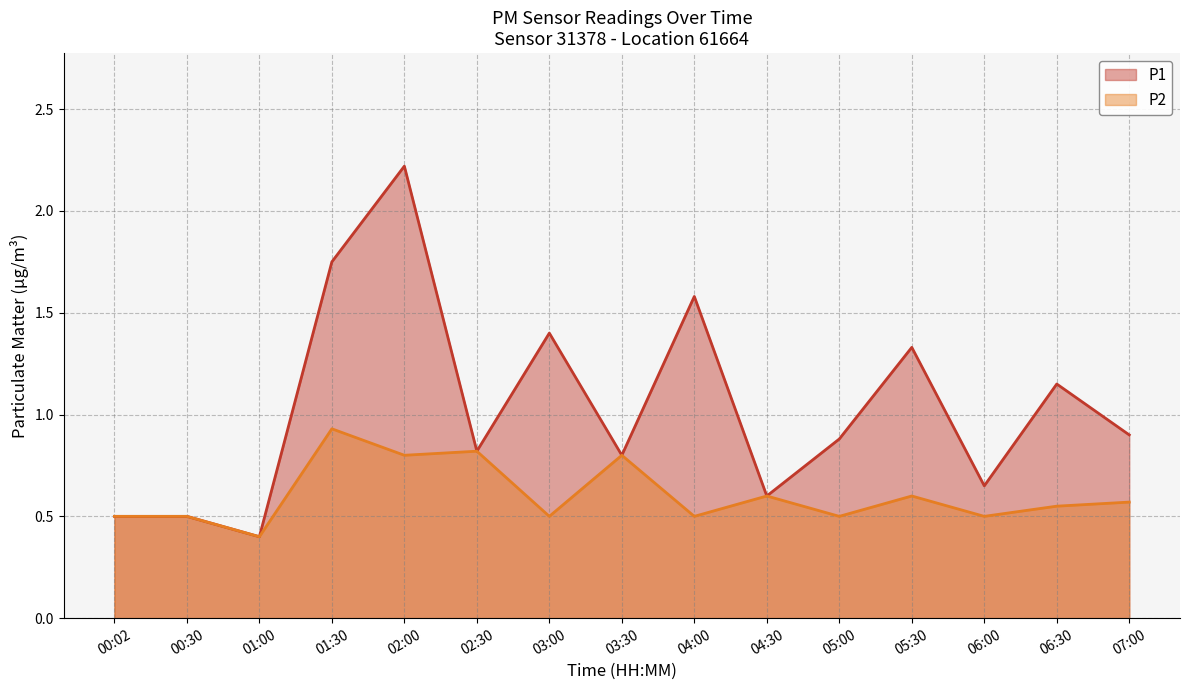

At which label does P2 reach its minimum?

01:00